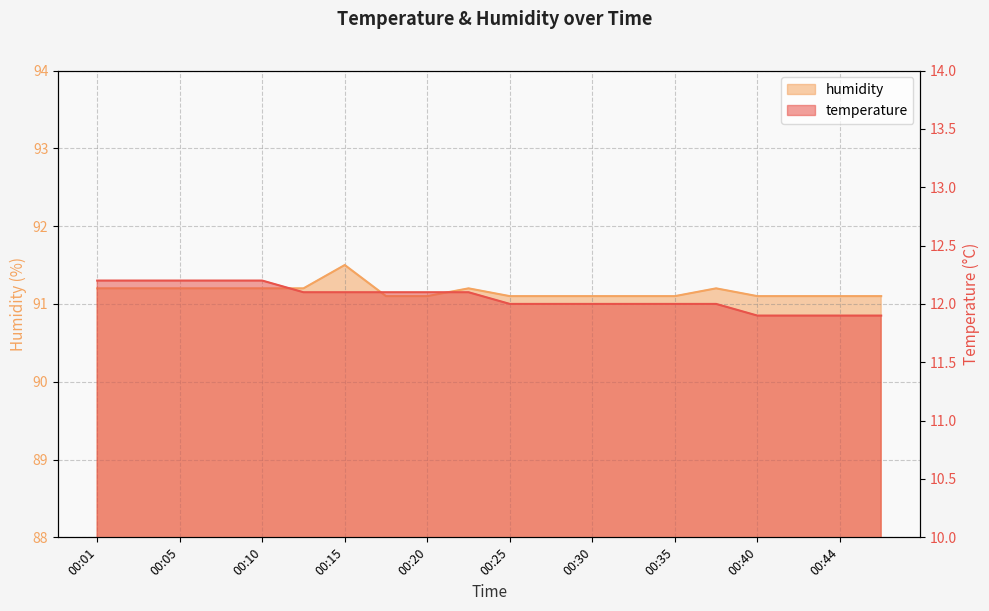

What is the value of the temperature point at the 4th from the left?

12.2